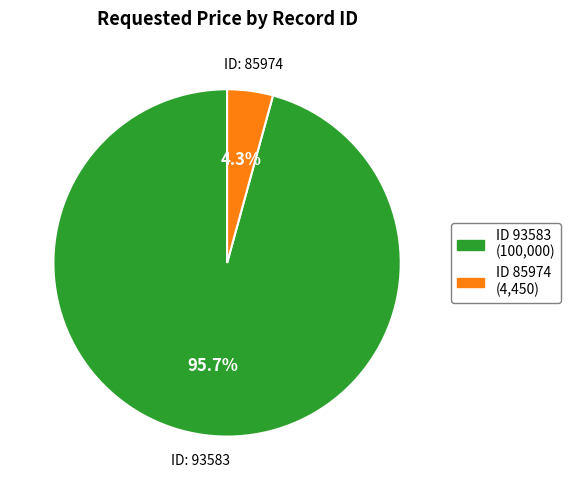

What is the smallest slice in the pie chart?

ID 85974 (4,450)